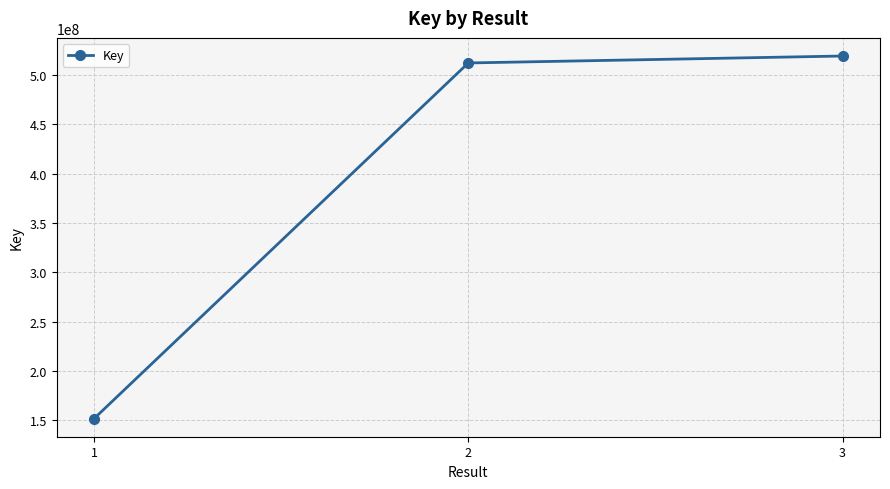

Between 2 and 3, which is larger?

3